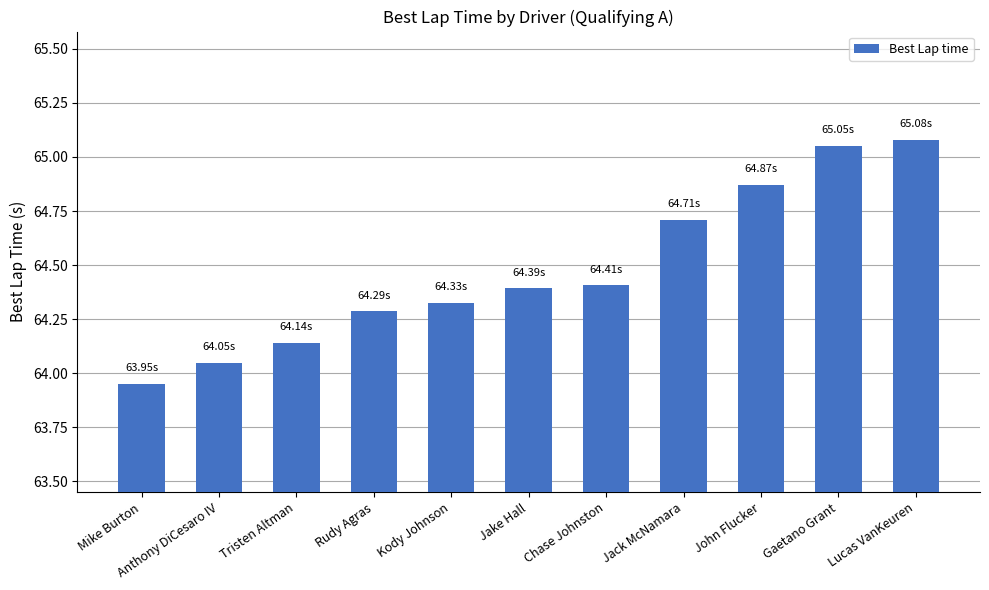

What is the value of the 8th bar from the left?

64.7